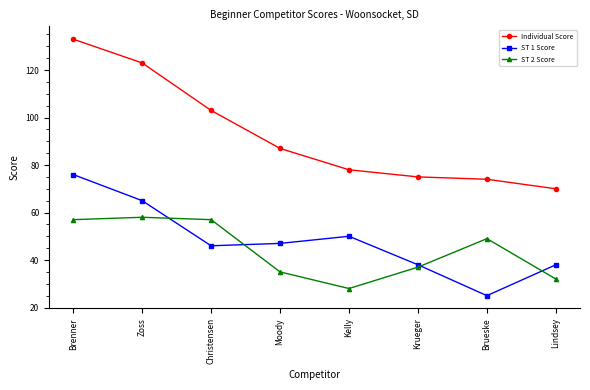

What is the difference between the maximum and minimum values in the ST 1 Score series?

51